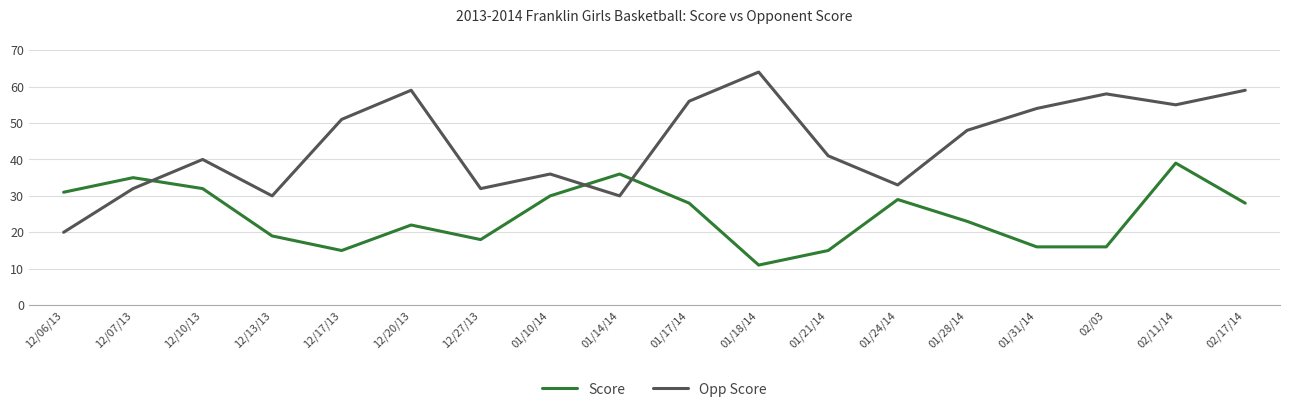

True or false: Opp Score has a value of 20 at 01/28/14.

False